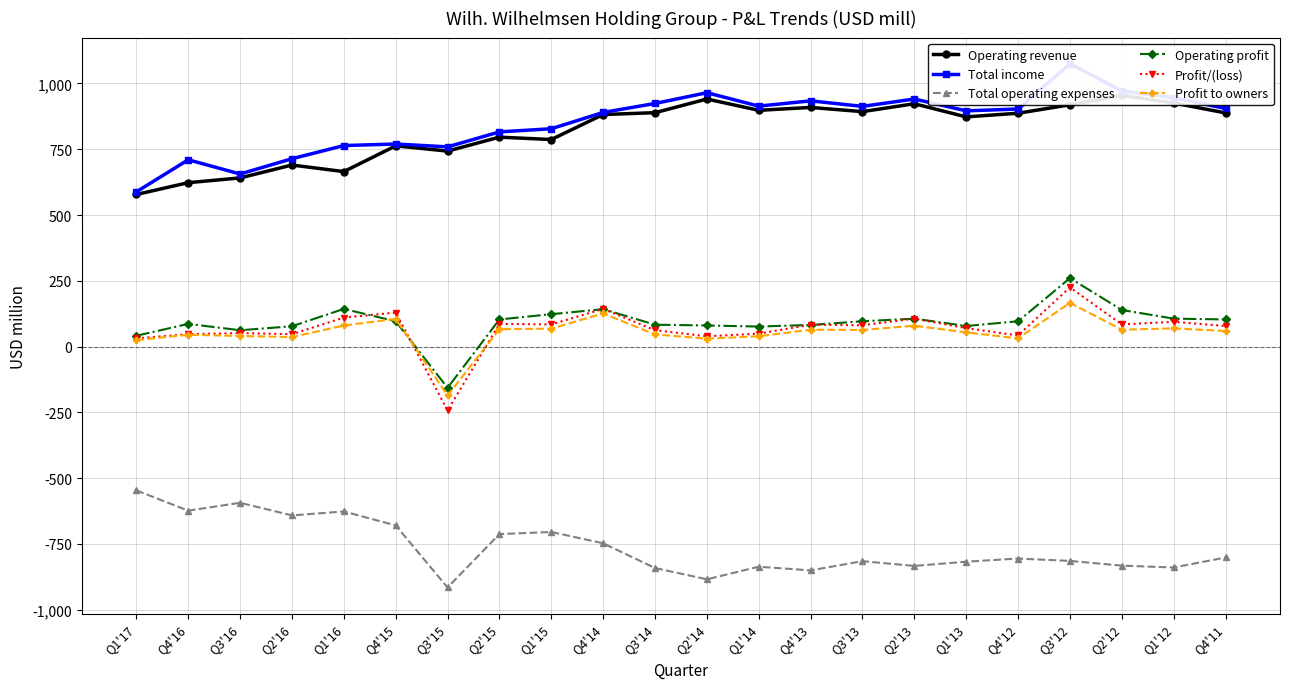

Reading right to left, list all the values displayed in this chart.

Operating revenue: 888	926	955	919	887	873	923	893	909	898	941	889	882	787	796	743	763	665	690	641	623	578
Total income: 905	946	972	1075	903	896	941	913	934	914	965	924	890	828	816	759	770	764	714	656	710	588
Total operating expenses: -802	-840	-833	-815	-806	-818	-834	-816	-851	-837	-885	-842	-748	-705	-713	-916	-680	-627	-642	-594	-624	-547
Operating profit: 103	106	139	260	96	78	106	96	82	76	80	83	142	123	103	-157	96	143	77	62	86	41
Profit/(loss): 78	94	84	225	42	70	106	81	83	49	39	62	143	84	86	-243	129	110	47	51	47	31
Profit to owners: 59	69	64	166	31	54	79	63	64	39	30	46	126	68	66	-186	105	80	36	40	45	24